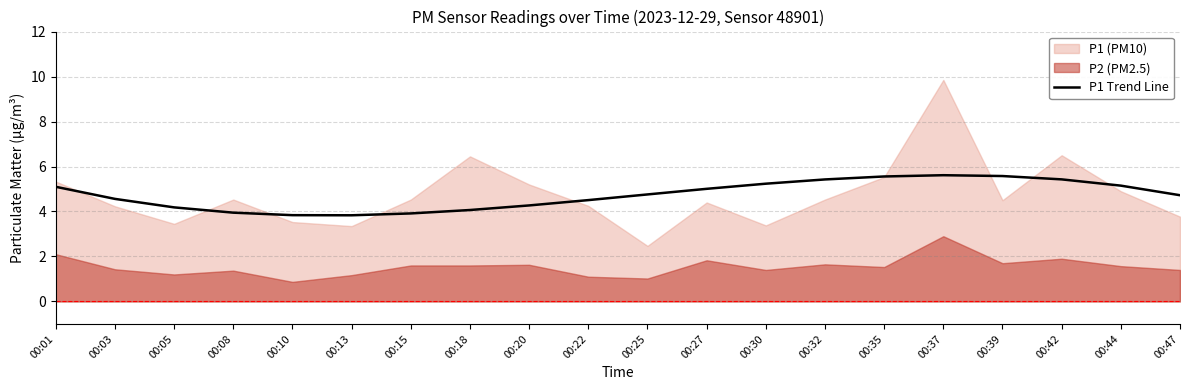

The value of P1 Trend Line at 00:39 is 5.6. True or false?

True